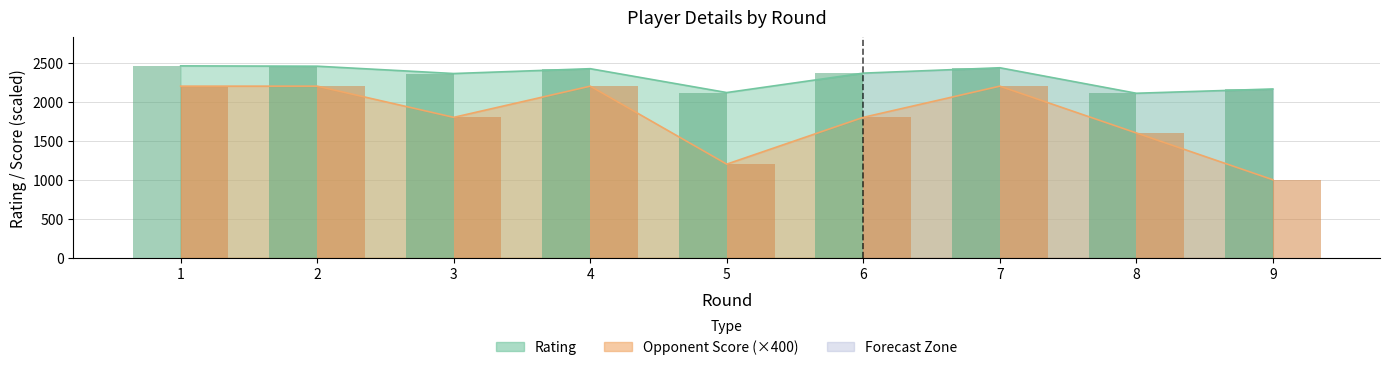

Is it true that Opponent Score equals 1000 at 9?

True